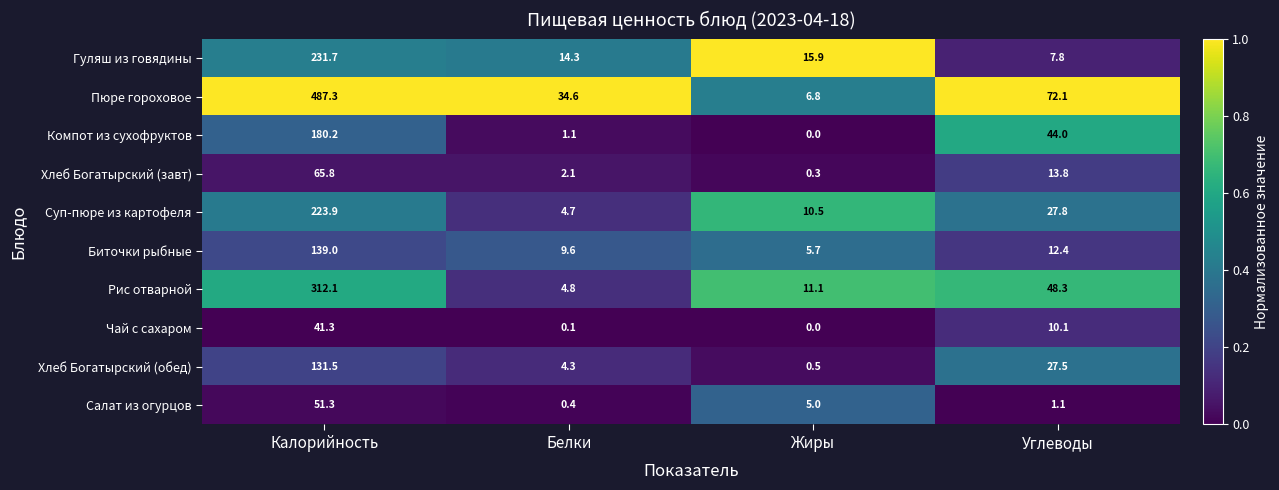

What is the difference between the maximum and minimum values in the Суп-пюре из картофеля series?

219.2